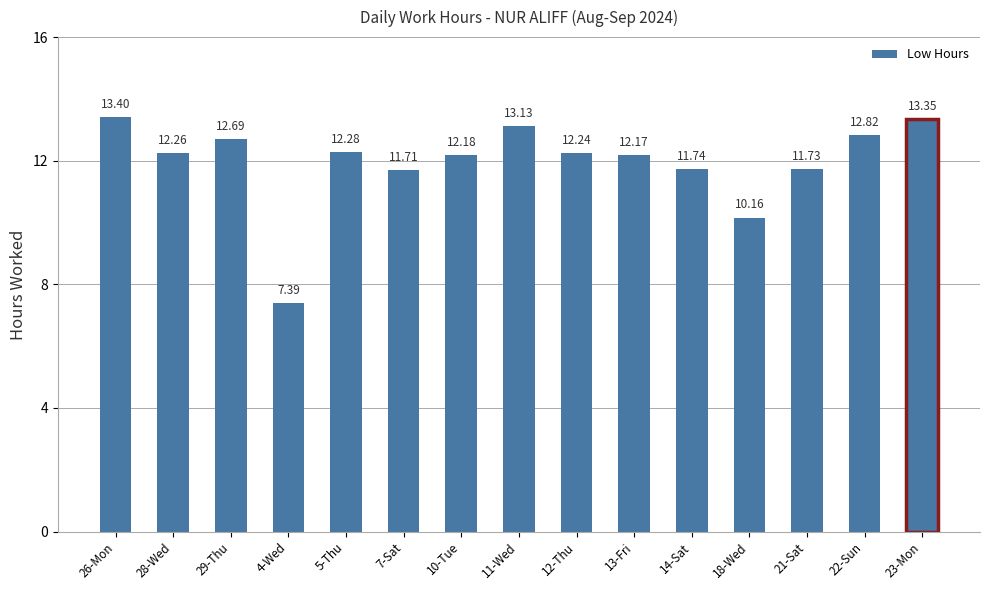

Approximately how many times larger is the value at 7-Sat compared to 5-Thu?

1.0